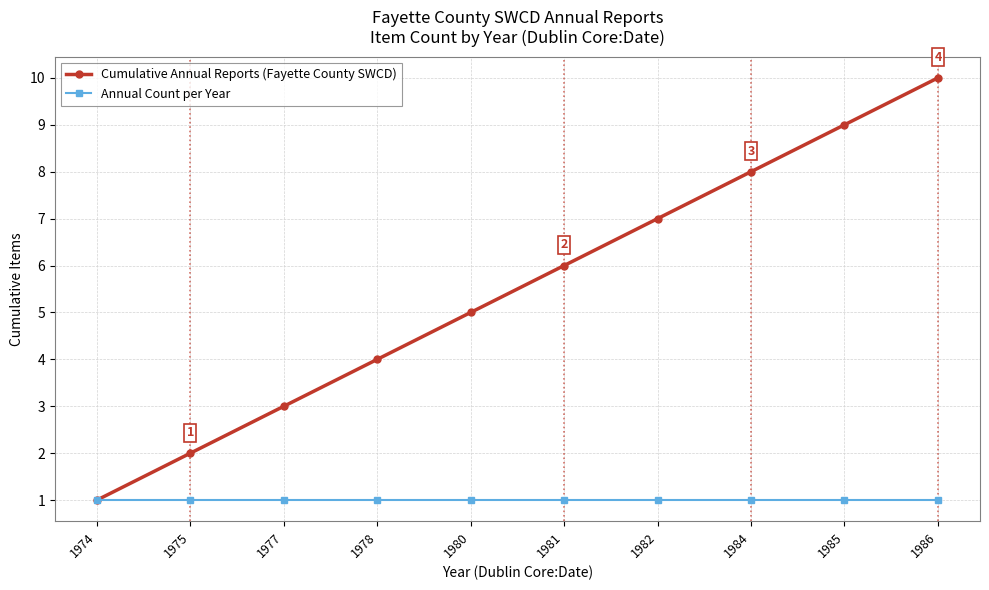

How many data points in Cumulative Annual Reports (Fayette County SWCD) are less than 6?

5